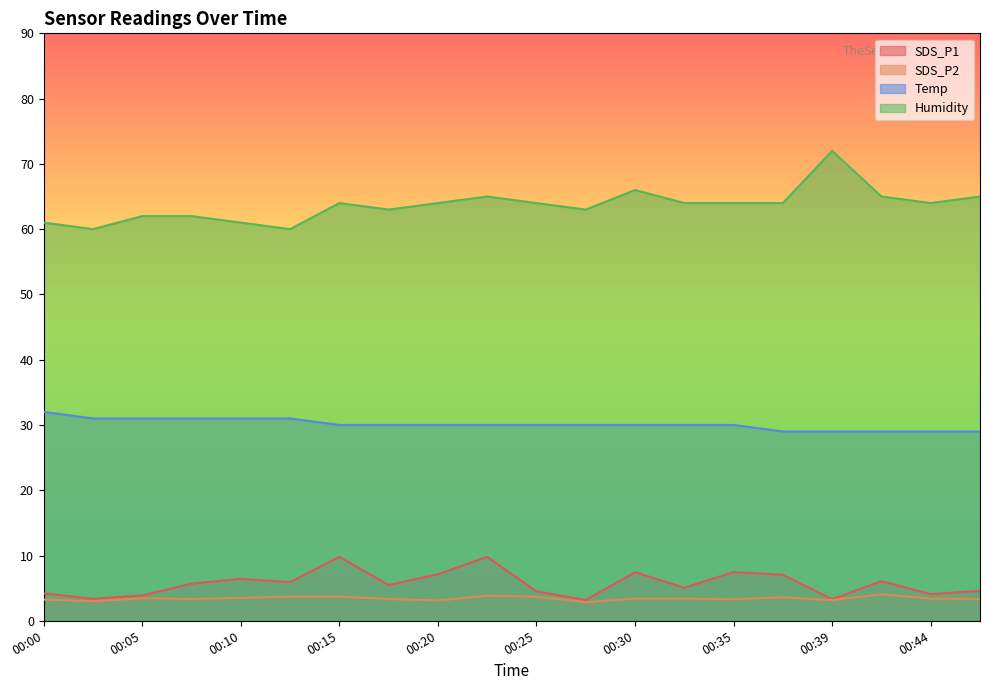

What is the average value of the SDS_P2 series?

3.4